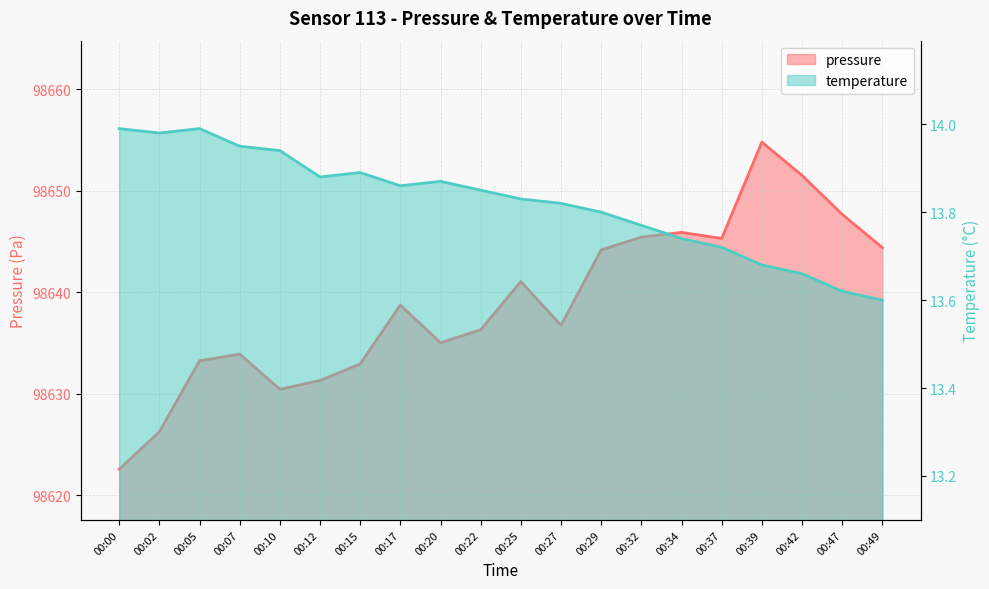

True or false: pressure and temperature cross at least once.

False